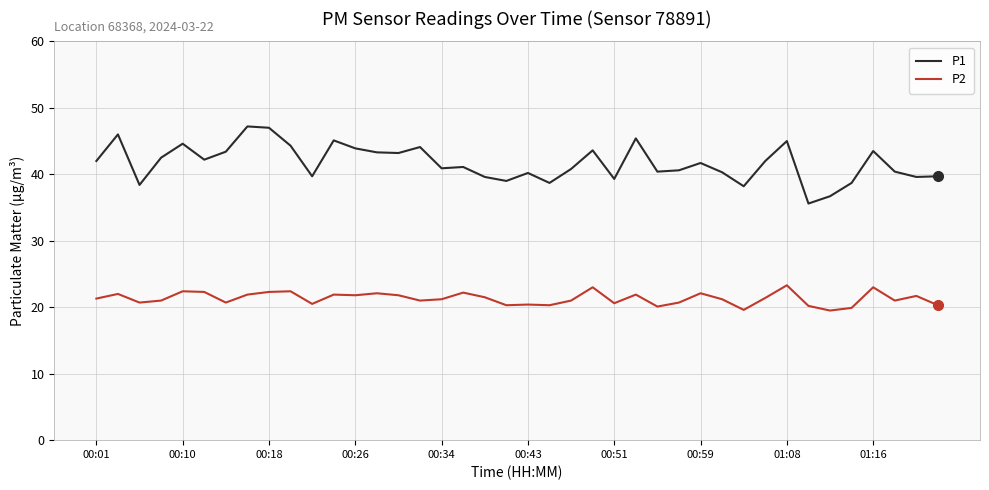

How many series are shown in this chart?

2